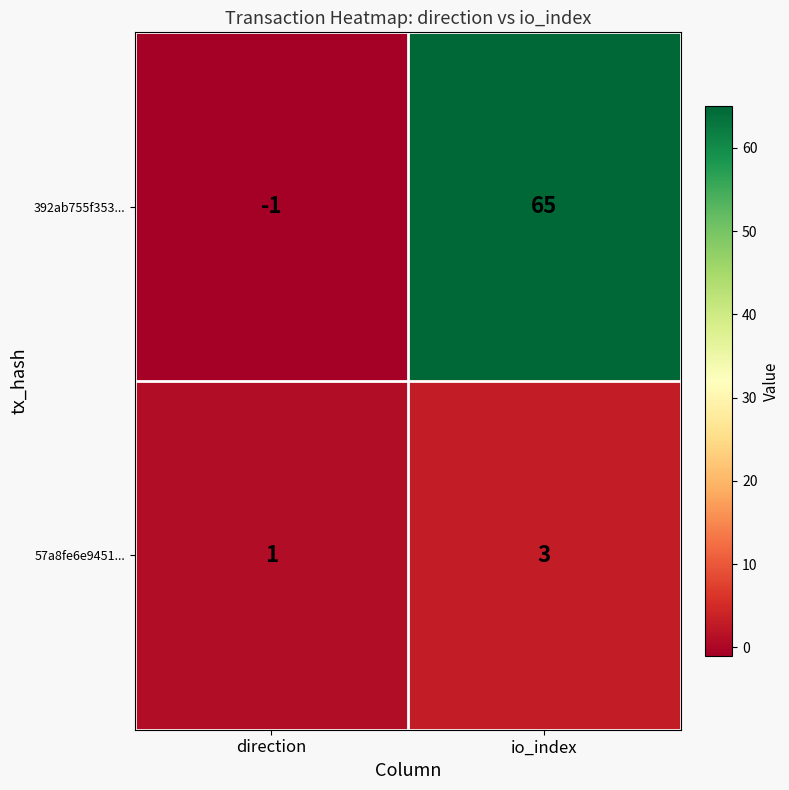

The 392ab755f353... series shows 65 at io_index. True or false?

True